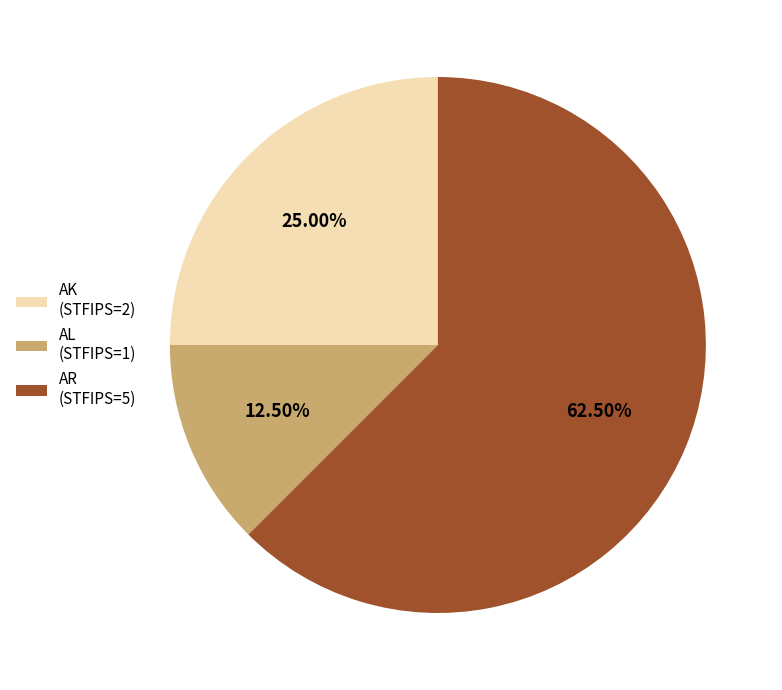

Is the sum of AK (STFIPS=2) and AL (STFIPS=1) greater than half?

No